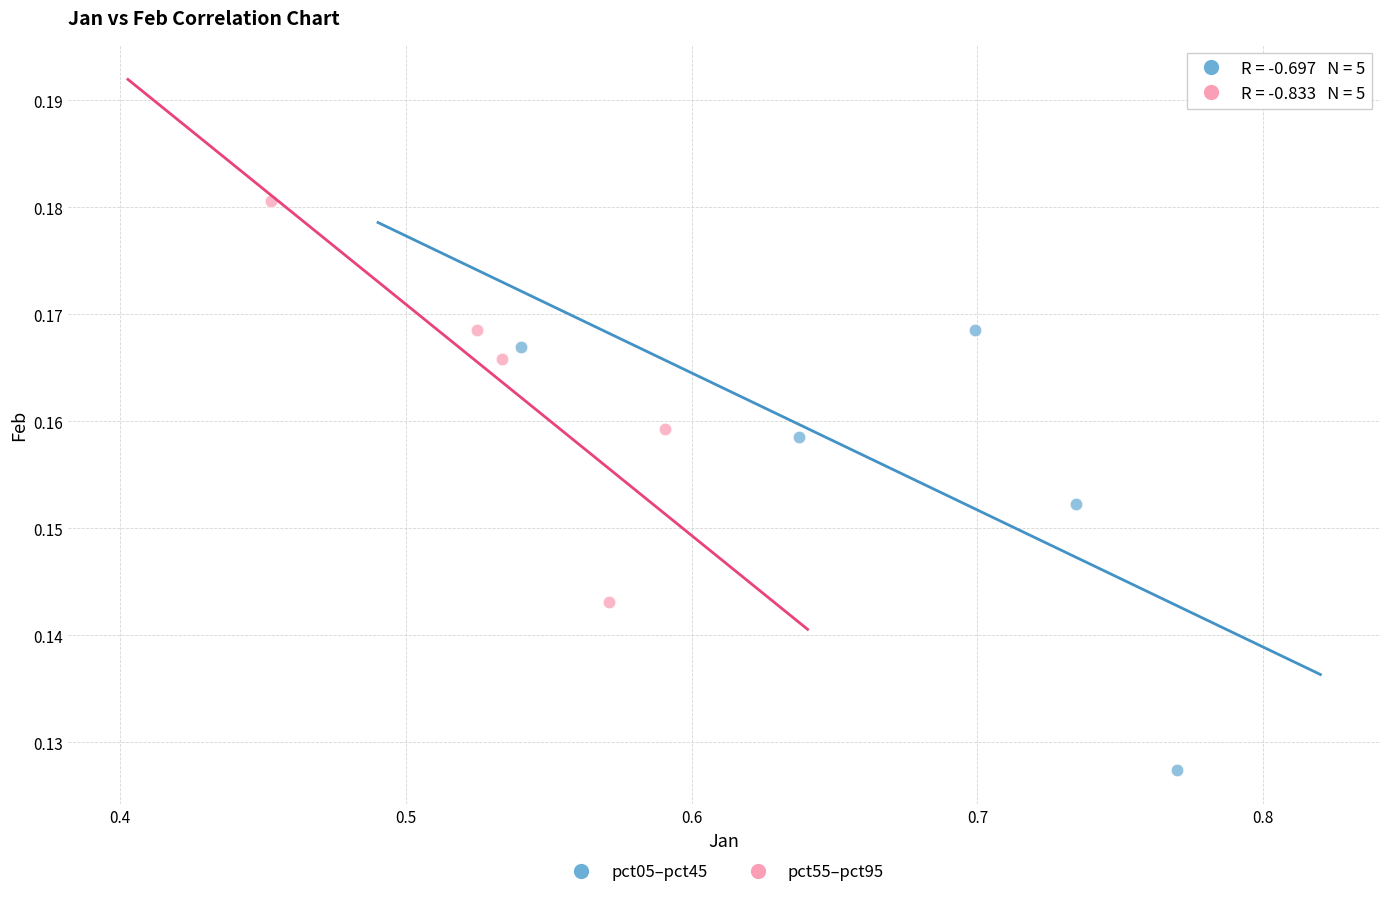

Which series reaches the minimum Y coordinate?

pct05–pct45